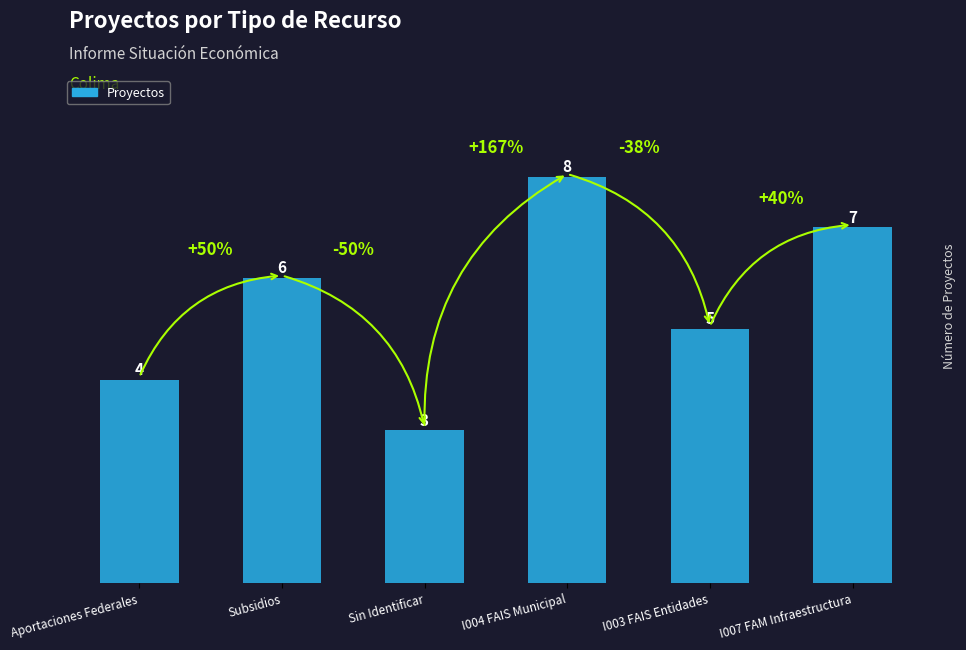

True or false: the data shows 10 at Subsidios.

False